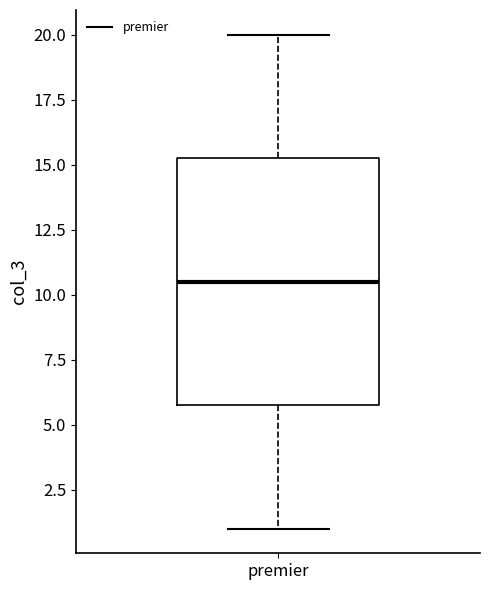

Where does the upper whisker of the box for premier end on the y-axis? The values are not printed on the chart, so give them approximately, as read against the axis.

20.0